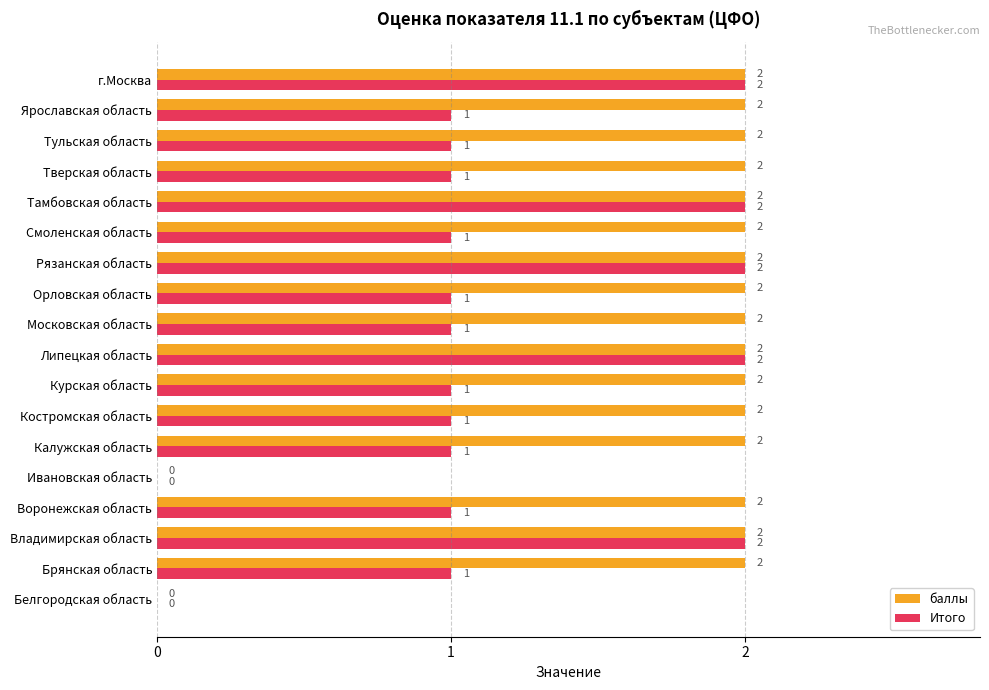

True or false: Итого has a value of 0 at Липецкая область.

False